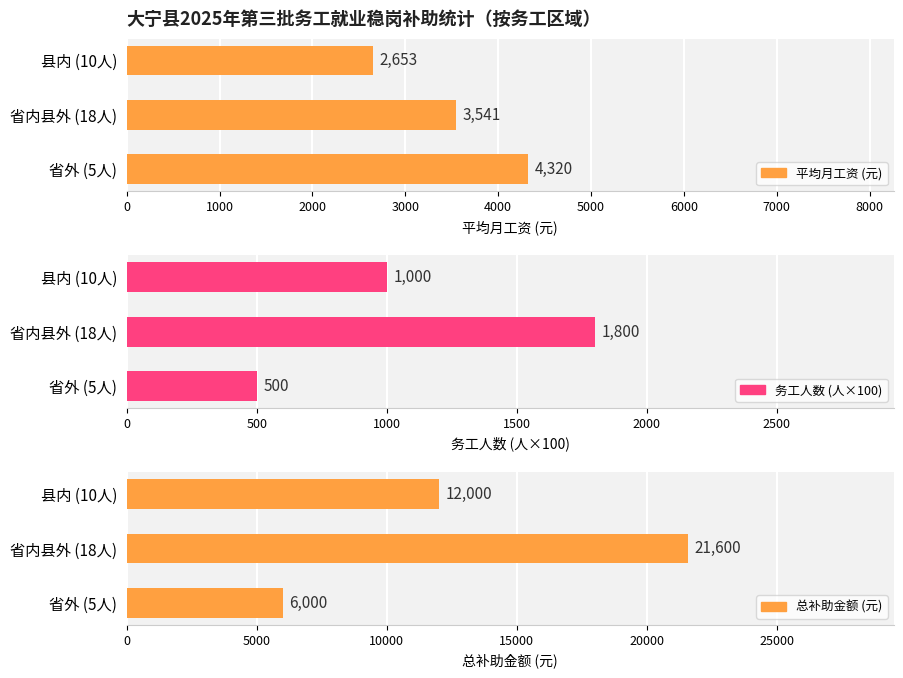

How many 平均月工资 (元) values are between 2653 and 4320?

3